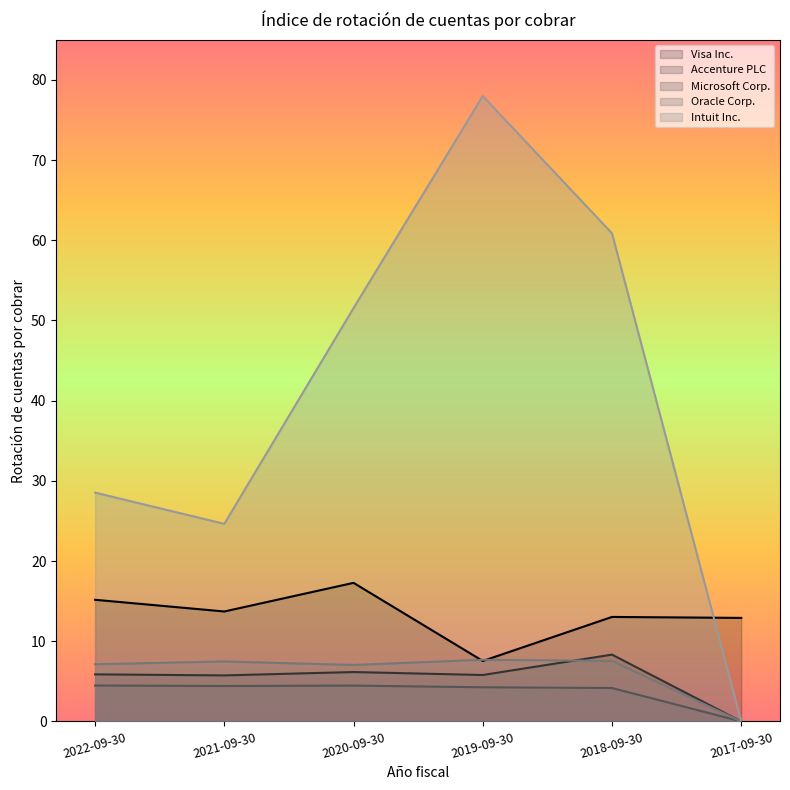

In Microsoft Corp., how many points are lower than both neighbors (excluding endpoints)?

1